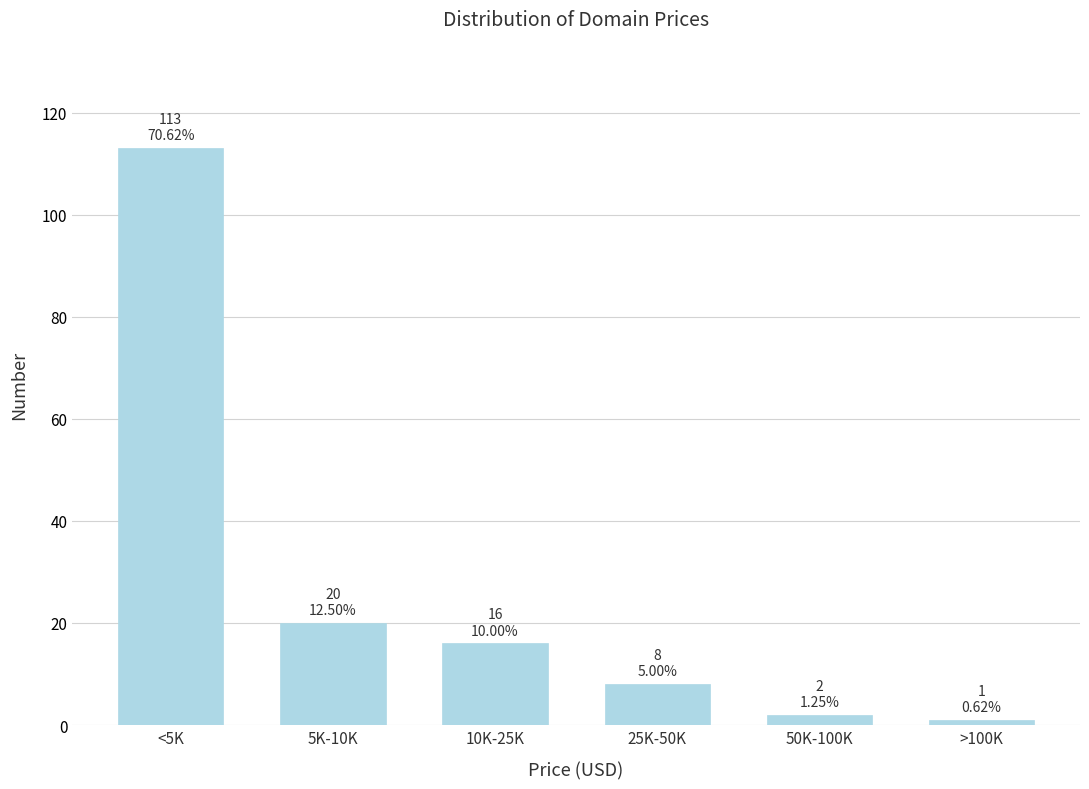

Reading right to left, transcribe all the data shown in this chart.

>100K=1	50K-100K=2	25K-50K=8	10K-25K=16	5K-10K=20	<5K=113